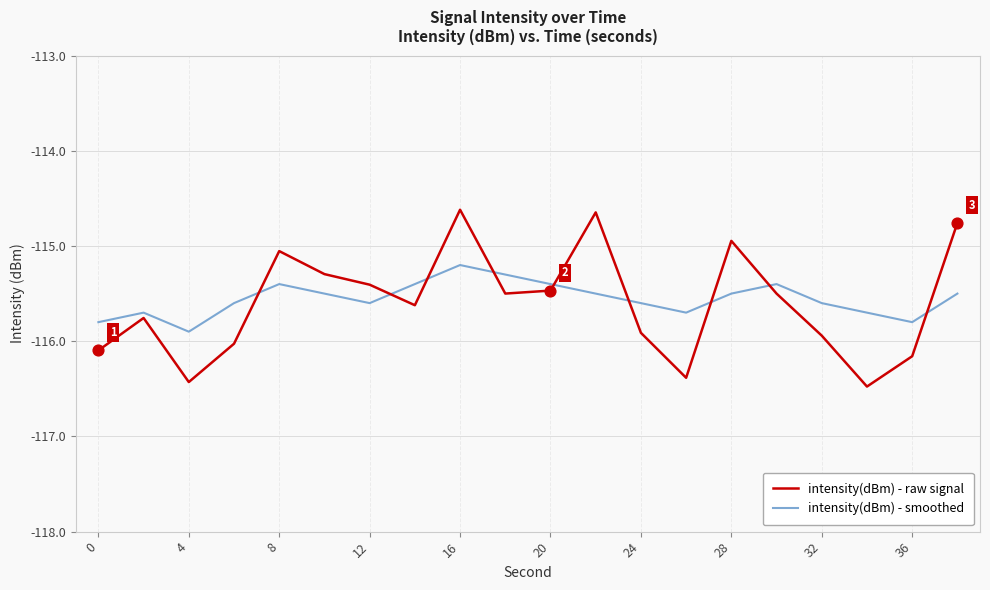

After their last crossing, which series has the higher values: intensity(dBm) - smoothed or intensity(dBm) - raw signal?

intensity(dBm) - raw signal